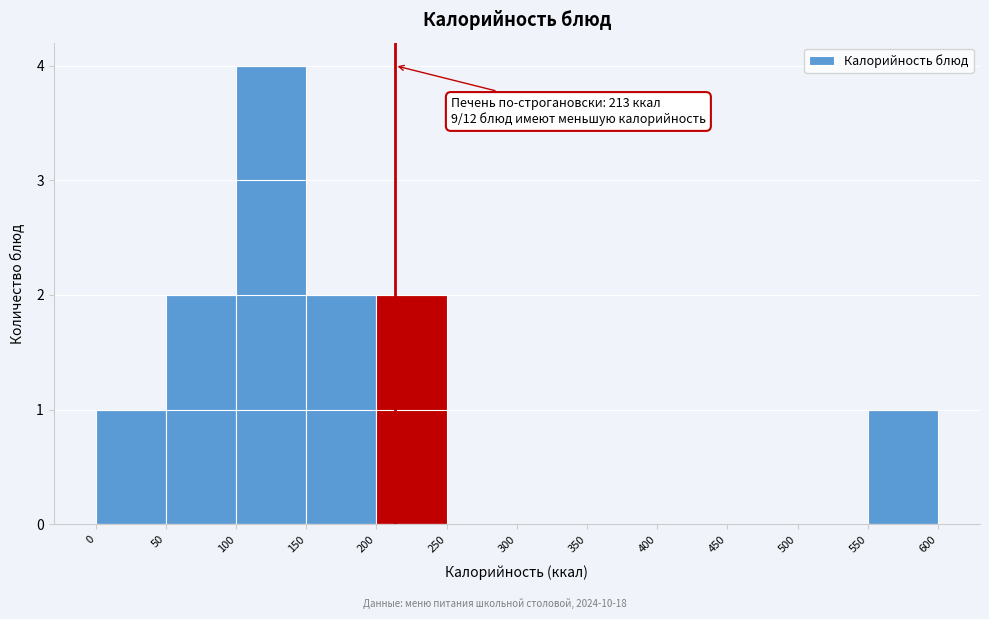

Which range on the x-axis has the tallest bar?

100 to 150